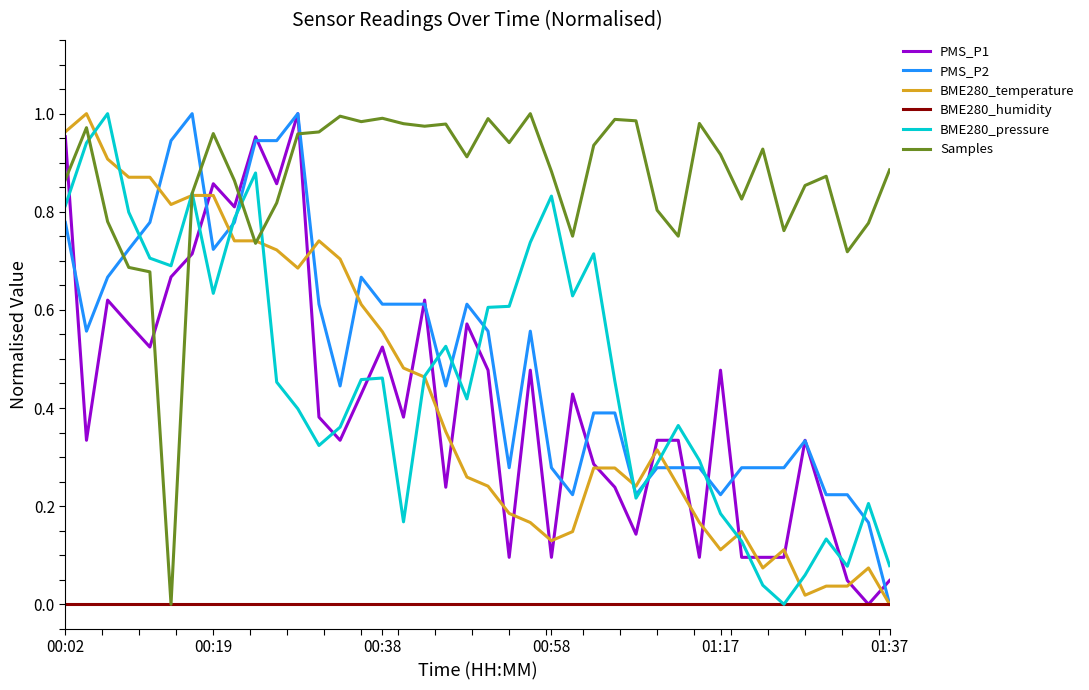

Which series has the largest total across all categories?

Samples